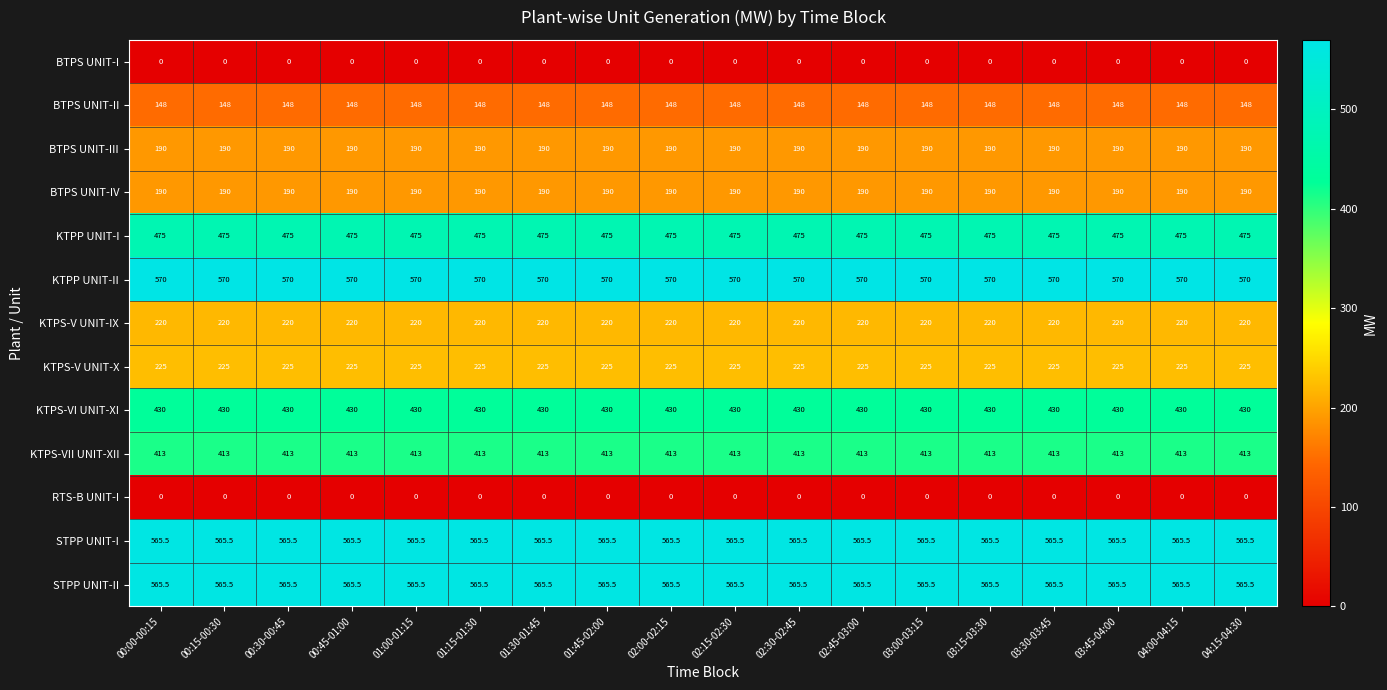

What is the spread (max minus min) of values at 02:45-03:00?

570.0